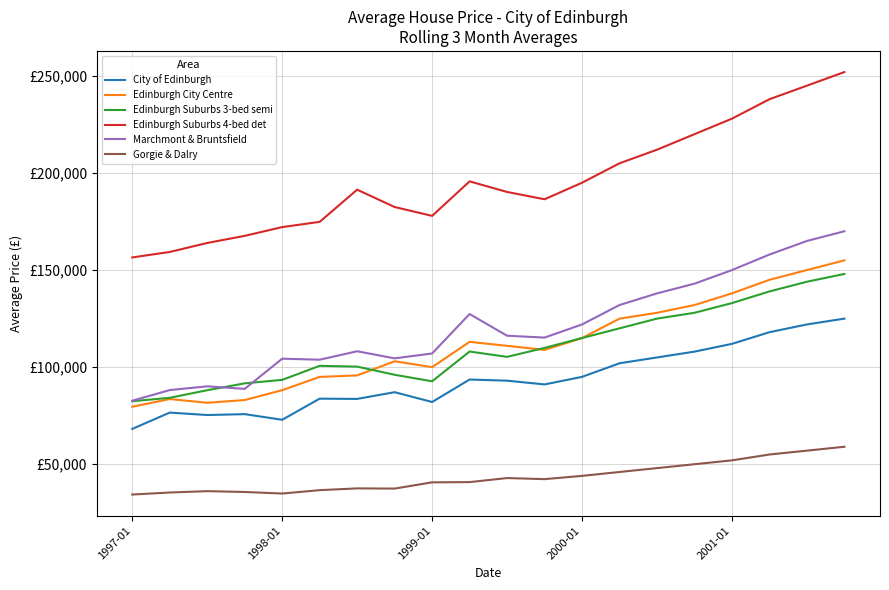

True or false: Edinburgh Suburbs 4-bed det and City of Edinburgh intersect in this chart.

False